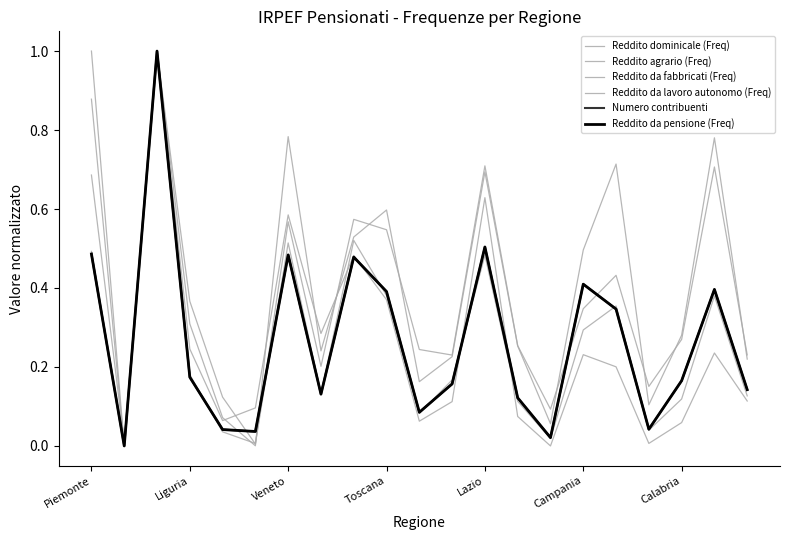

What is the value of the Reddito da lavoro autonomo (Freq) point at the 13th from the left?

0.6